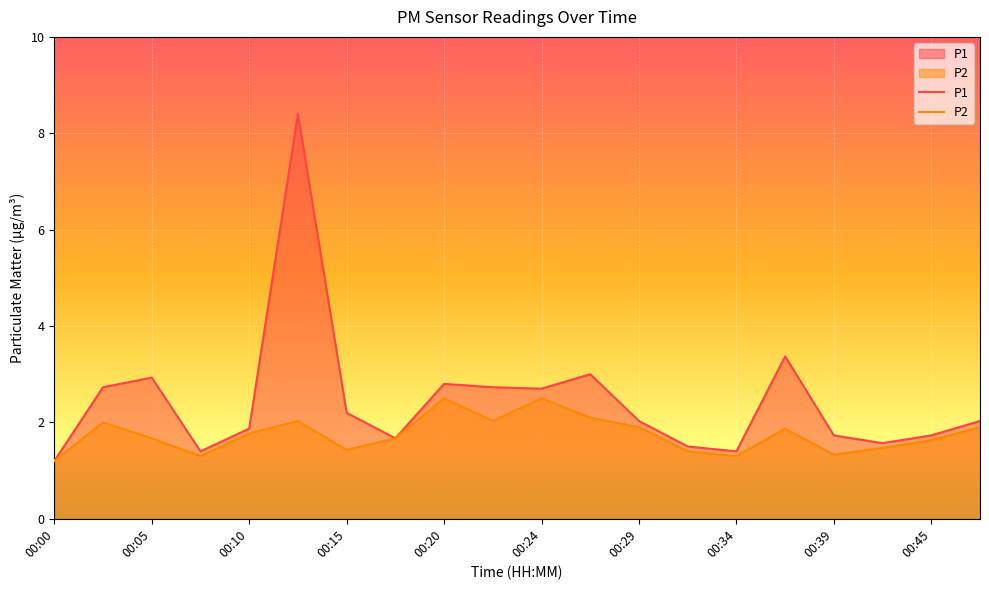

True or false: P1 has a value of 1.4 at 00:34.

True